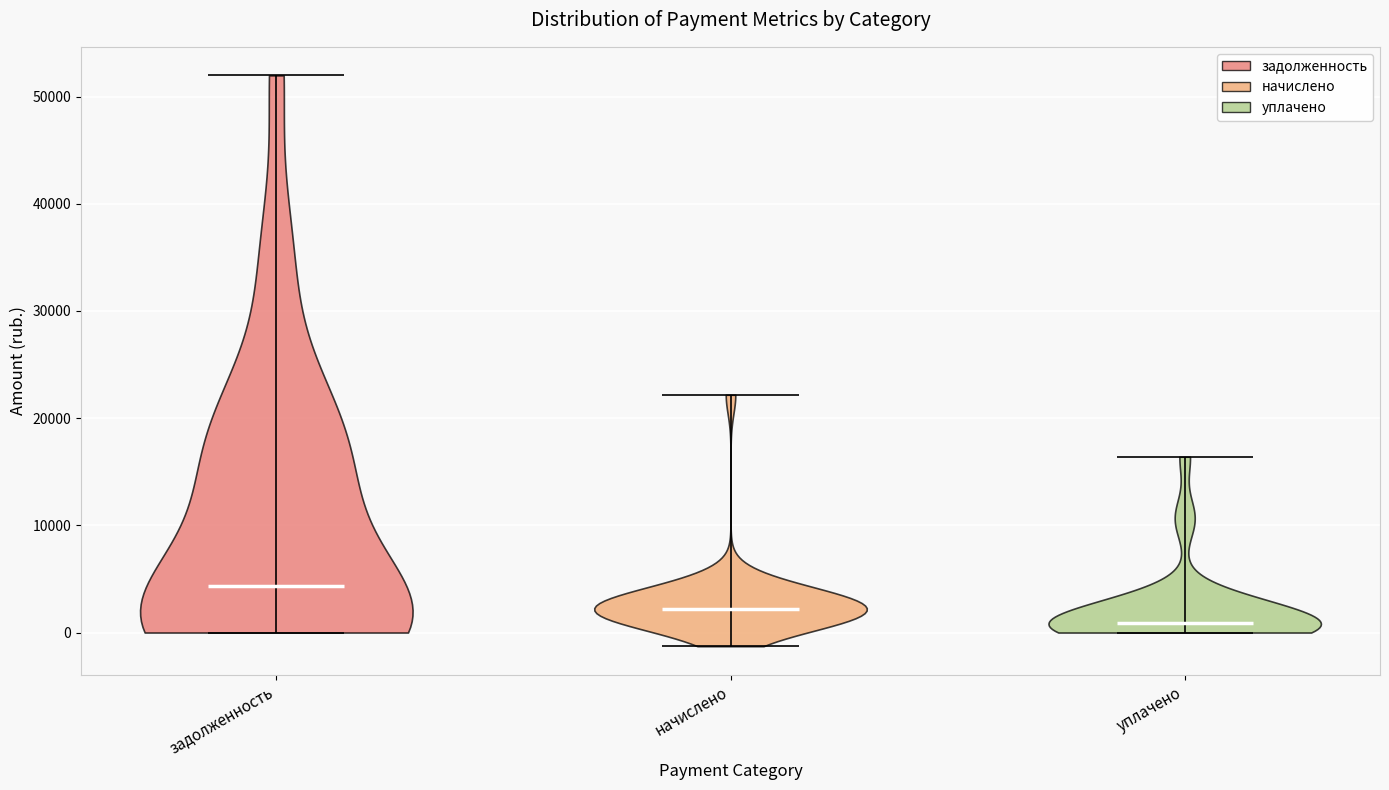

What is the highest point the violin for начислено reaches on the y-axis? The values are not printed on the chart, so give them approximately, as read against the axis.

22000